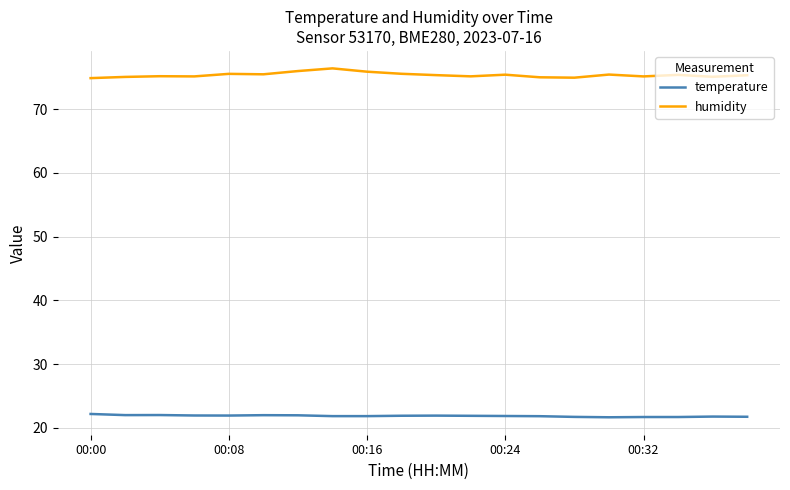

Which series has the widest spread of values?

humidity